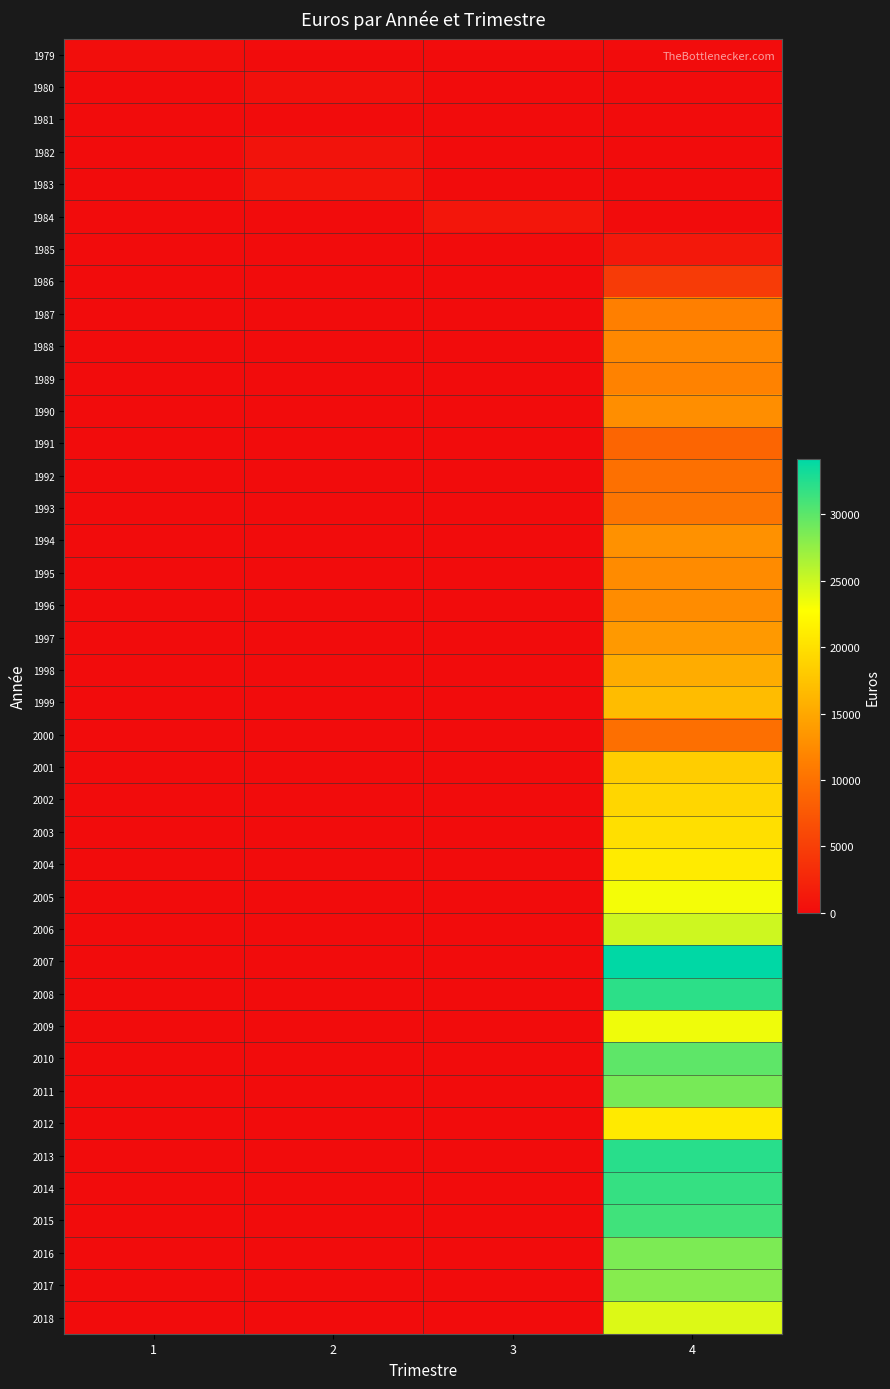

Reading left to right, transcribe all the data shown in this chart.

1979: 1=136.4	2=0.0	3=0.0	4=0.0
1980: 1=0.0	2=421.0	3=0.0	4=0.0
1981: 1=0.0	2=0.0	3=0.0	4=0.0
1982: 1=0.0	2=710.9	3=0.0	4=0.0
1983: 1=0.0	2=780.0	3=0.0	4=0.0
1984: 1=0.0	2=0.0	3=990.0	4=0.0
1985: 1=0.0	2=0.0	3=0.0	4=1168.2
1986: 1=0.0	2=0.0	3=0.0	4=4685.5
1987: 1=0.0	2=0.0	3=0.0	4=11433.0
1988: 1=0.0	2=0.0	3=0.0	4=12210.0
1989: 1=0.0	2=0.0	3=0.0	4=11640.0
1990: 1=0.0	2=0.0	3=0.0	4=12780.0
1991: 1=0.0	2=0.0	3=0.0	4=8780.0
1992: 1=0.0	2=0.0	3=0.0	4=9890.0
1993: 1=0.0	2=0.0	3=0.0	4=10420.0
1994: 1=0.0	2=0.0	3=0.0	4=13020.0
1995: 1=0.0	2=0.0	3=0.0	4=12430.0
1996: 1=0.0	2=0.0	3=0.0	4=12600.0
1997: 1=0.0	2=0.0	3=0.0	4=13709.6
1998: 1=0.0	2=0.0	3=0.0	4=15345.0
1999: 1=0.0	2=0.0	3=0.0	4=16810.0
2000: 1=0.0	2=0.0	3=0.0	4=9850.6
2001: 1=0.0	2=0.0	3=0.0	4=18348.8
2002: 1=0.0	2=0.0	3=0.0	4=19098.8
2003: 1=0.0	2=0.0	3=0.0	4=19975.4
2004: 1=0.0	2=0.0	3=0.0	4=21001.4
2005: 1=0.0	2=0.0	3=0.0	4=23228.7
2006: 1=0.0	2=0.0	3=0.0	4=24958.0
2007: 1=0.0	2=0.0	3=0.0	4=34146.4
2008: 1=0.0	2=0.0	3=0.0	4=32112.9
2009: 1=0.0	2=0.0	3=0.0	4=23456.0
2010: 1=0.0	2=0.0	3=0.0	4=29908.4
2011: 1=0.0	2=0.0	3=0.0	4=28768.8
2012: 1=0.0	2=0.0	3=0.0	4=20880.9
2013: 1=0.0	2=0.0	3=0.0	4=32321.0
2014: 1=0.0	2=0.0	3=0.0	4=31733.5
2015: 1=0.0	2=0.0	3=0.0	4=31265.0
2016: 1=0.0	2=0.0	3=0.0	4=28598.0
2017: 1=0.0	2=0.0	3=0.0	4=28080.0
2018: 1=0.0	2=0.0	3=0.0	4=24295.0